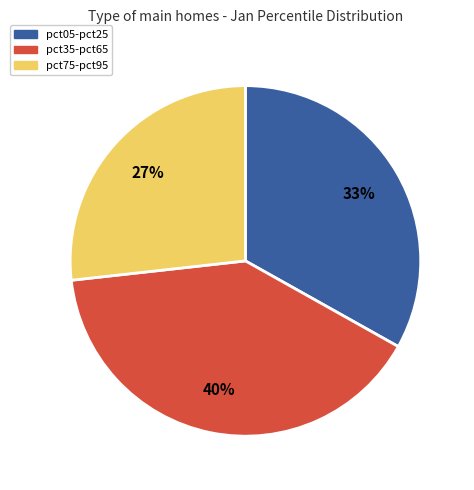

Between pct75-pct95 and pct05-pct25, which is larger?

pct05-pct25